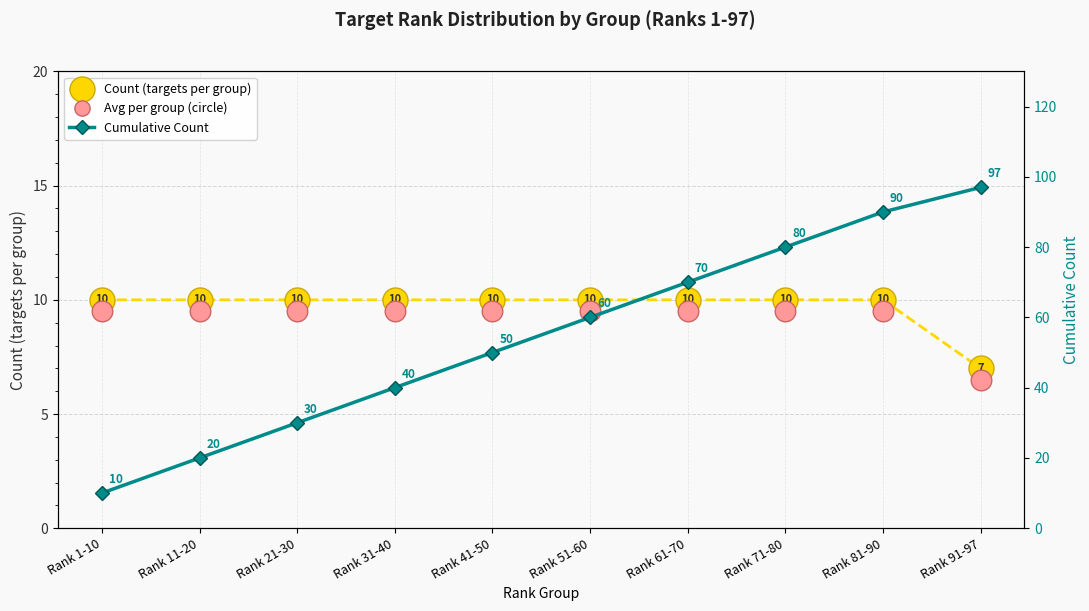

Which series has the largest Y range (max minus min)?

Cumulative Count